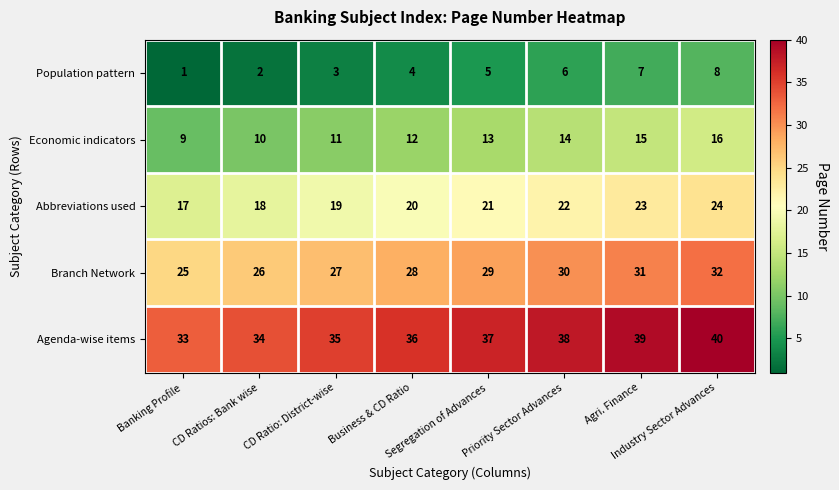

How many Population pattern values are between 3 and 7?

5